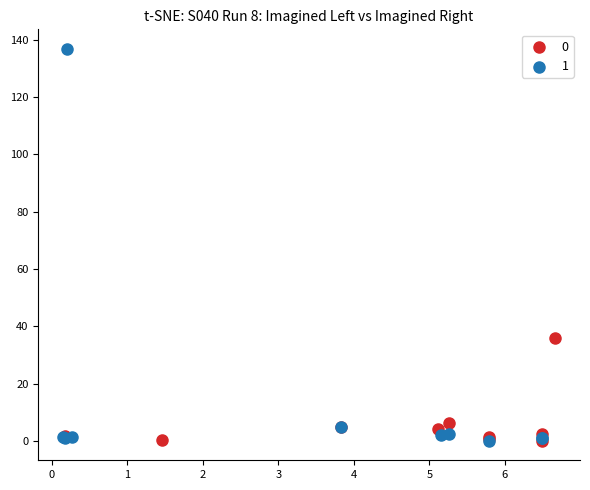

Which series contains the highest Y value?

1